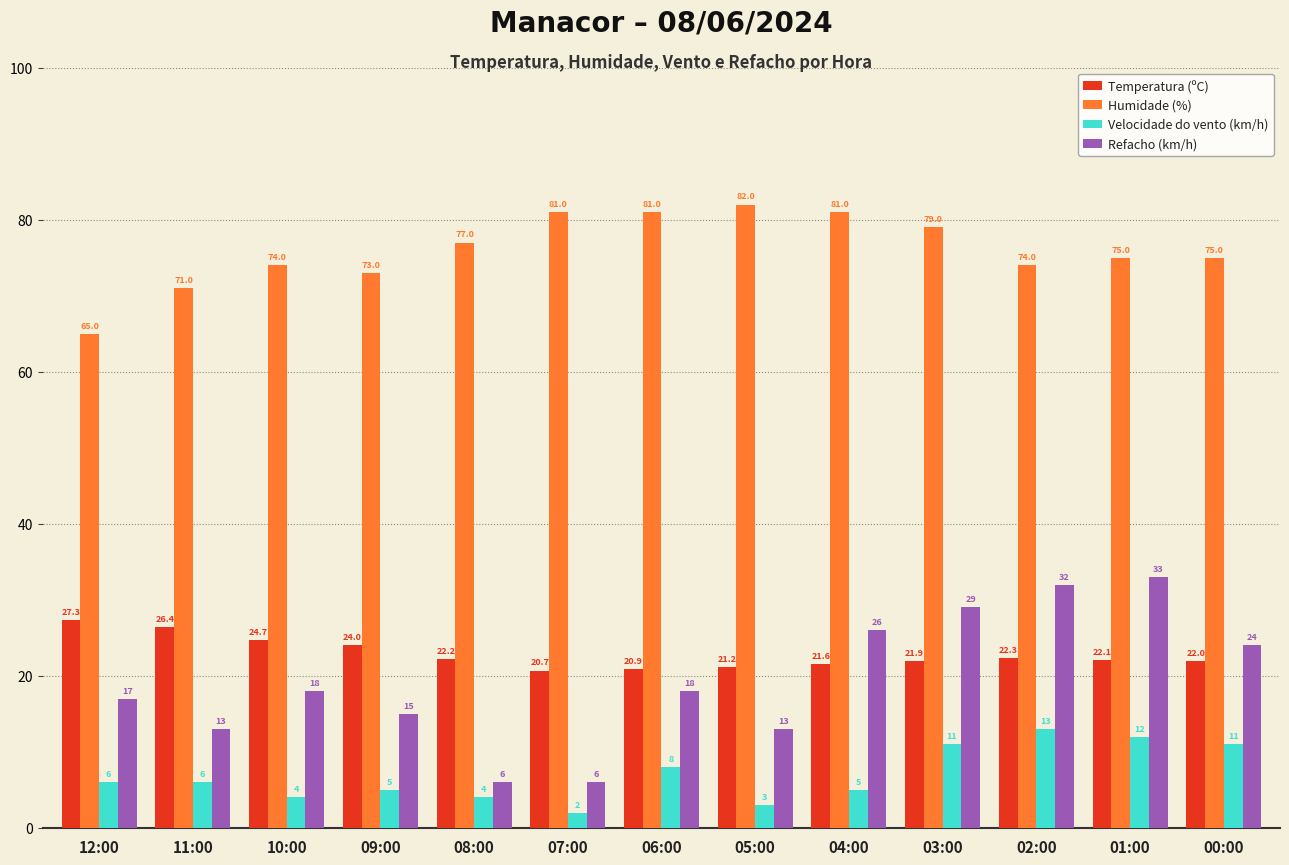

Is it true that Refacho (km/h) equals 6.0 at 07:00?

True